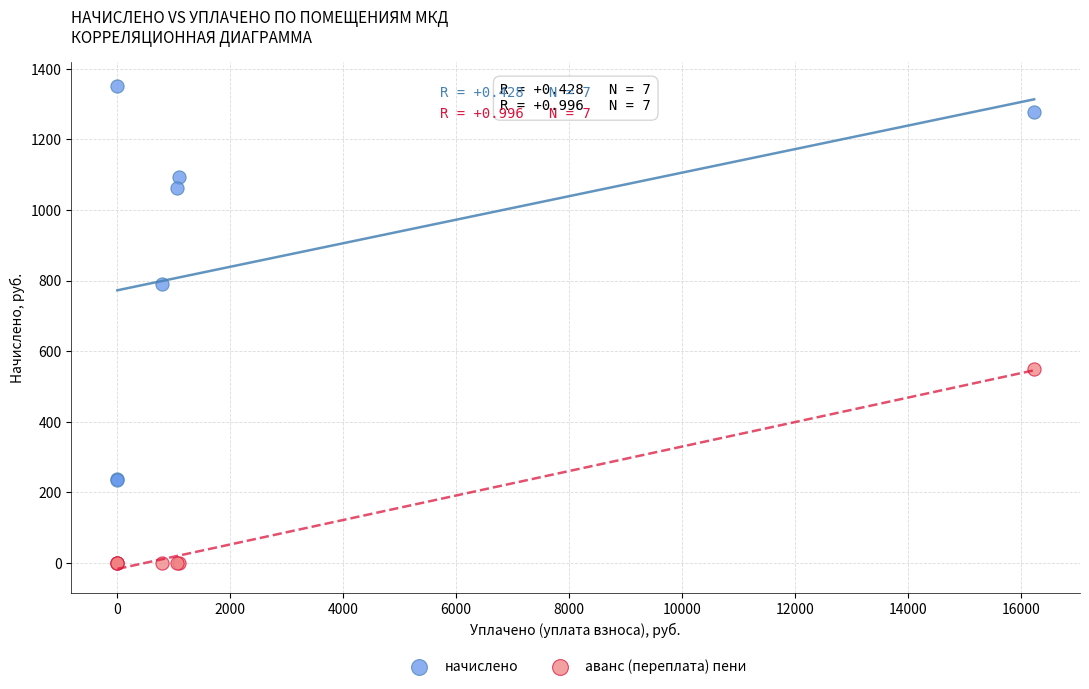

Which series contains the highest Y value?

начислено